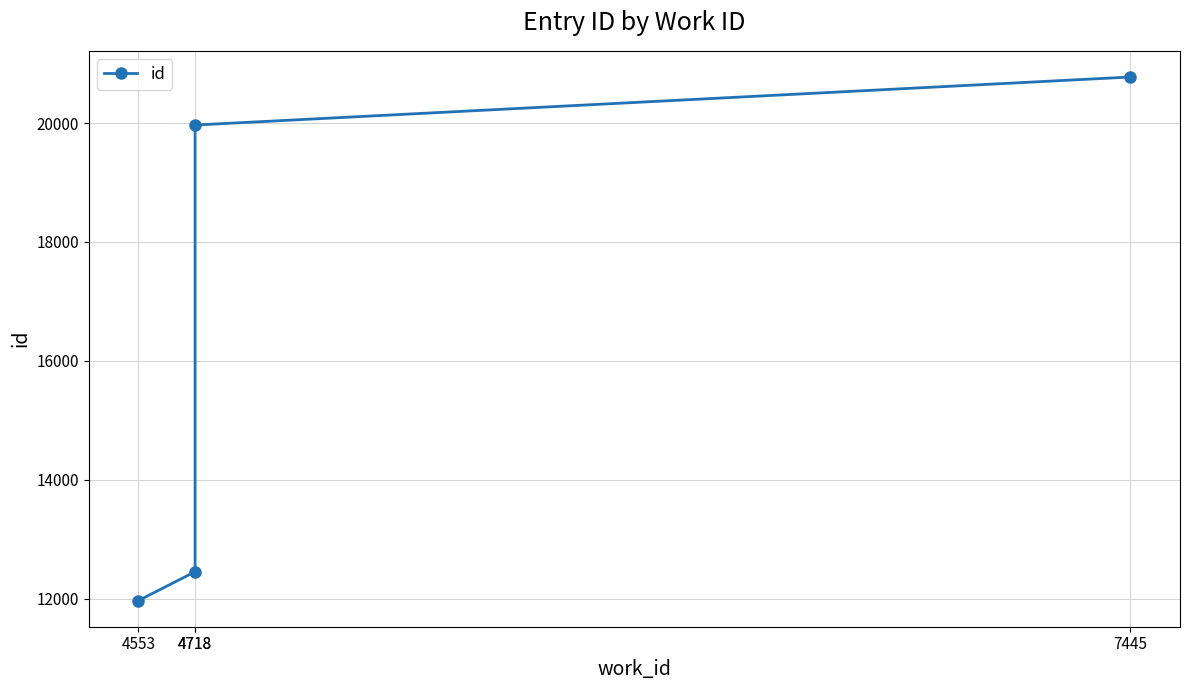

Reading left to right, list all the values displayed in this chart.

11967	12452	19967	20775